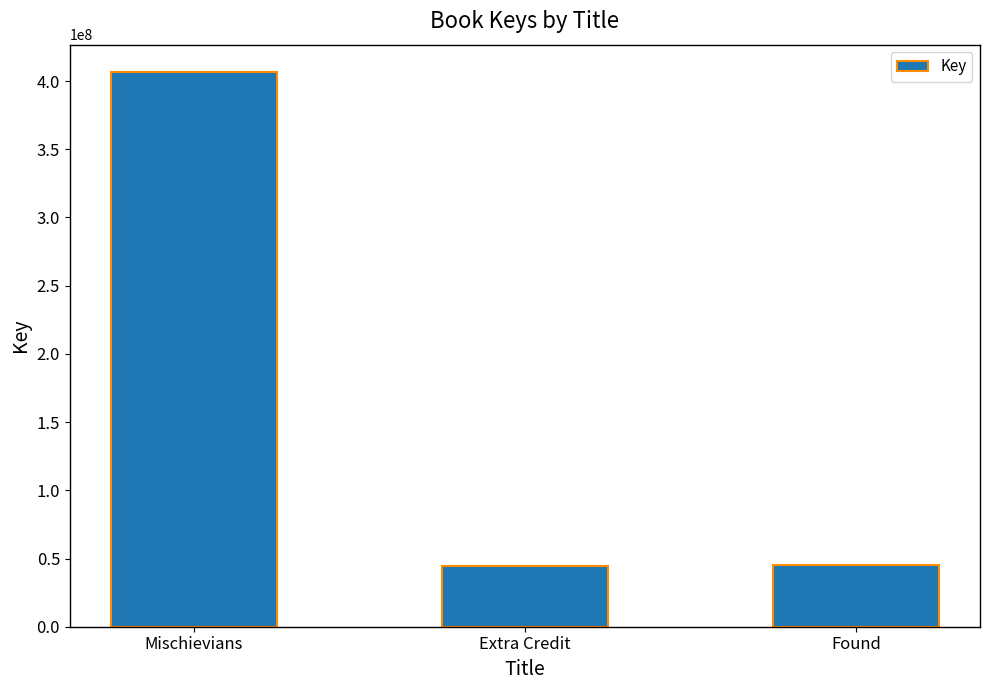

What is the difference between the values at Mischievians and Extra Credit?

361828617